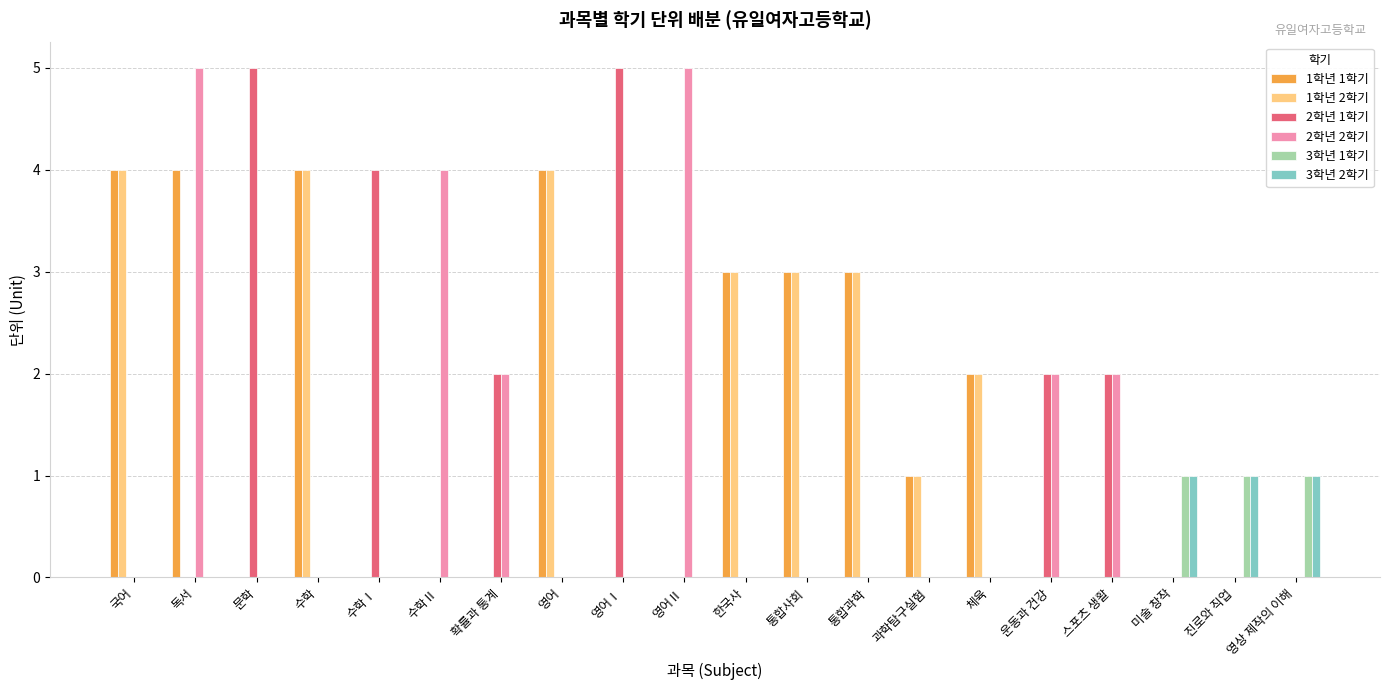

The 3학년 1학기 series shows 0 at 과학탐구실험. True or false?

True